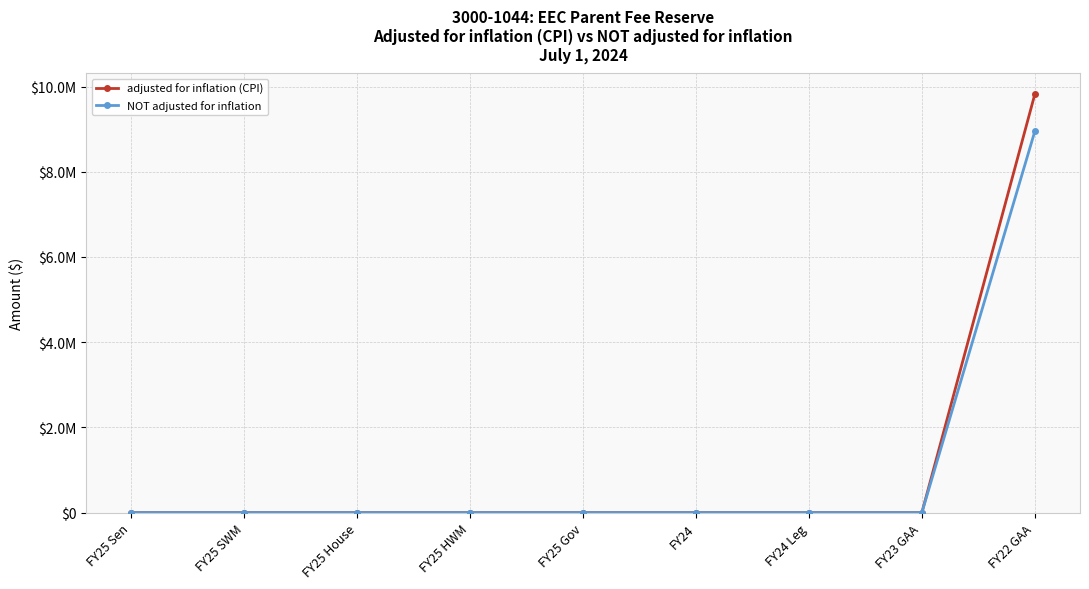

List the series in order of their overall mean, lowest first.

NOT adjusted for inflation, adjusted for inflation (CPI)